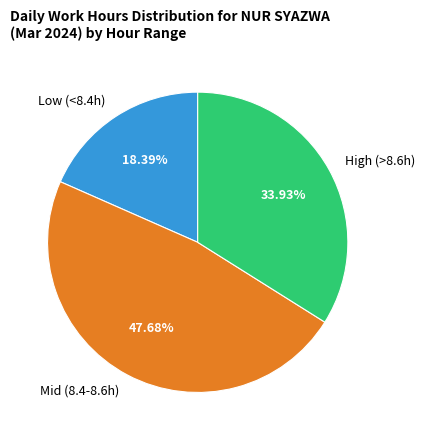

Which slice is the smallest?

Low (<8.4h)